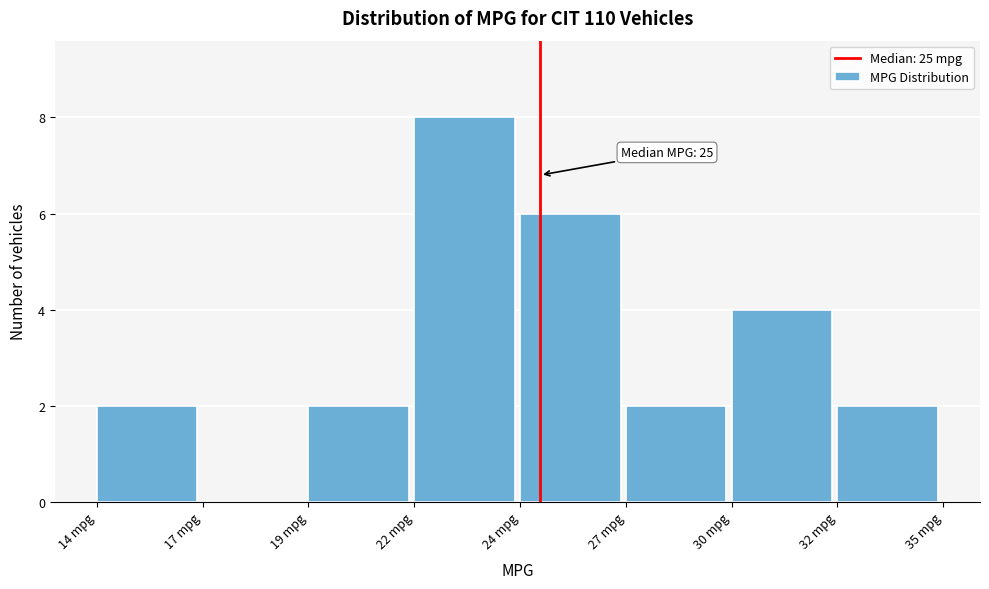

Reading left to right, what are all the values shown in this chart?

14 mpg=2	17 mpg=0	19 mpg=2	22 mpg=8	24 mpg=6	27 mpg=2	30 mpg=4	32 mpg=2